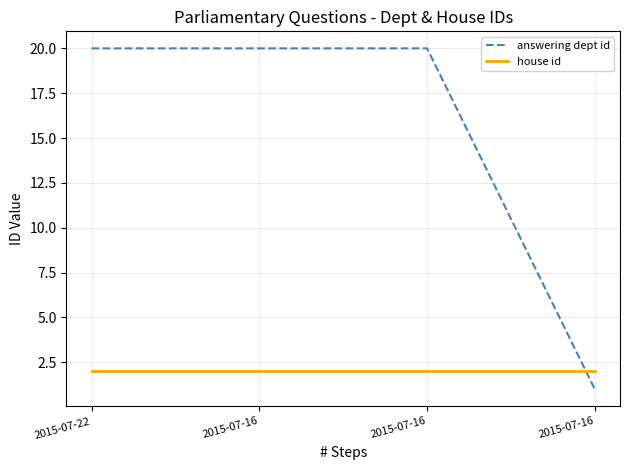

Reading left to right, transcribe all the data shown in this chart.

answering dept id: 2015-07-22=20	2015-07-16=20	2015-07-16=20	2015-07-16=1
house id: 2015-07-22=2	2015-07-16=2	2015-07-16=2	2015-07-16=2